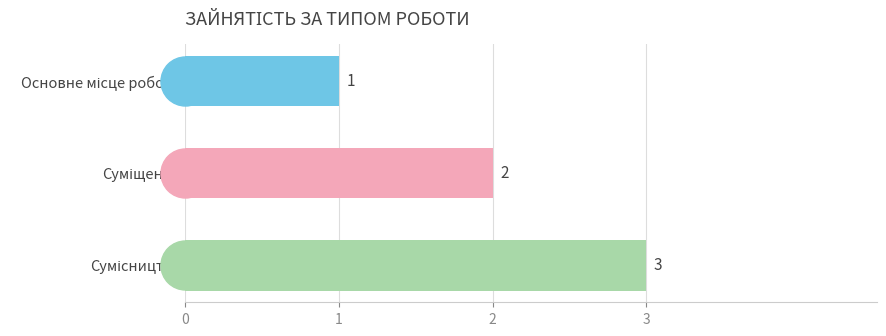

What is the maximum value shown in the chart?

3